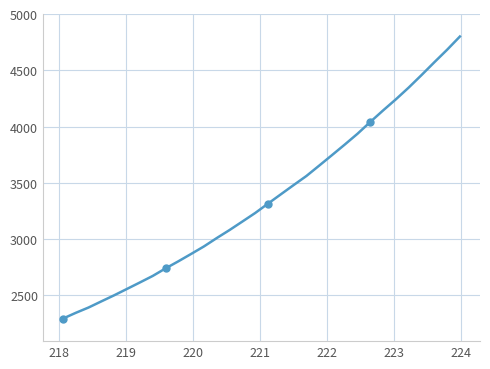

What is the minimum value shown in the chart?

2293.1